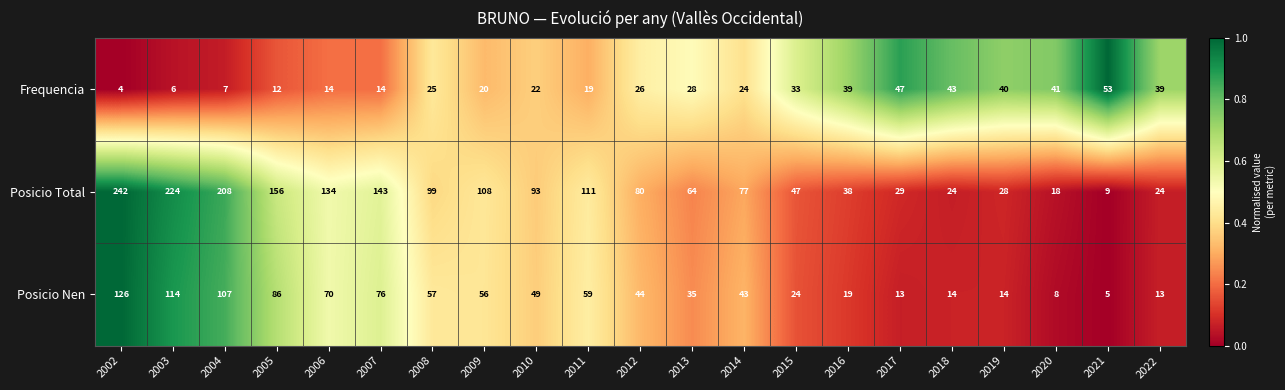

What is the spread (max minus min) of values at 2017?

34